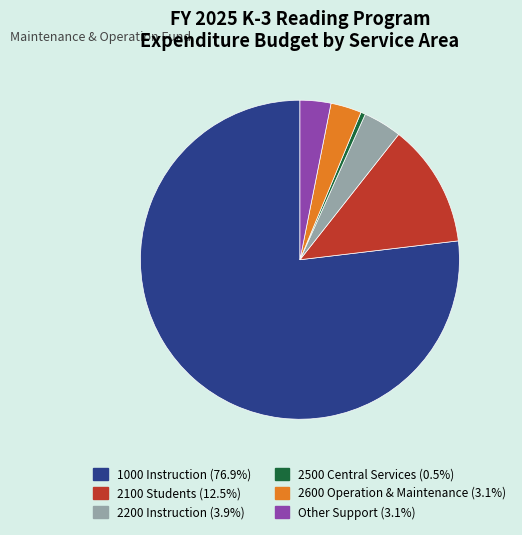

Is 1000 Instruction the majority of the pie?

Yes